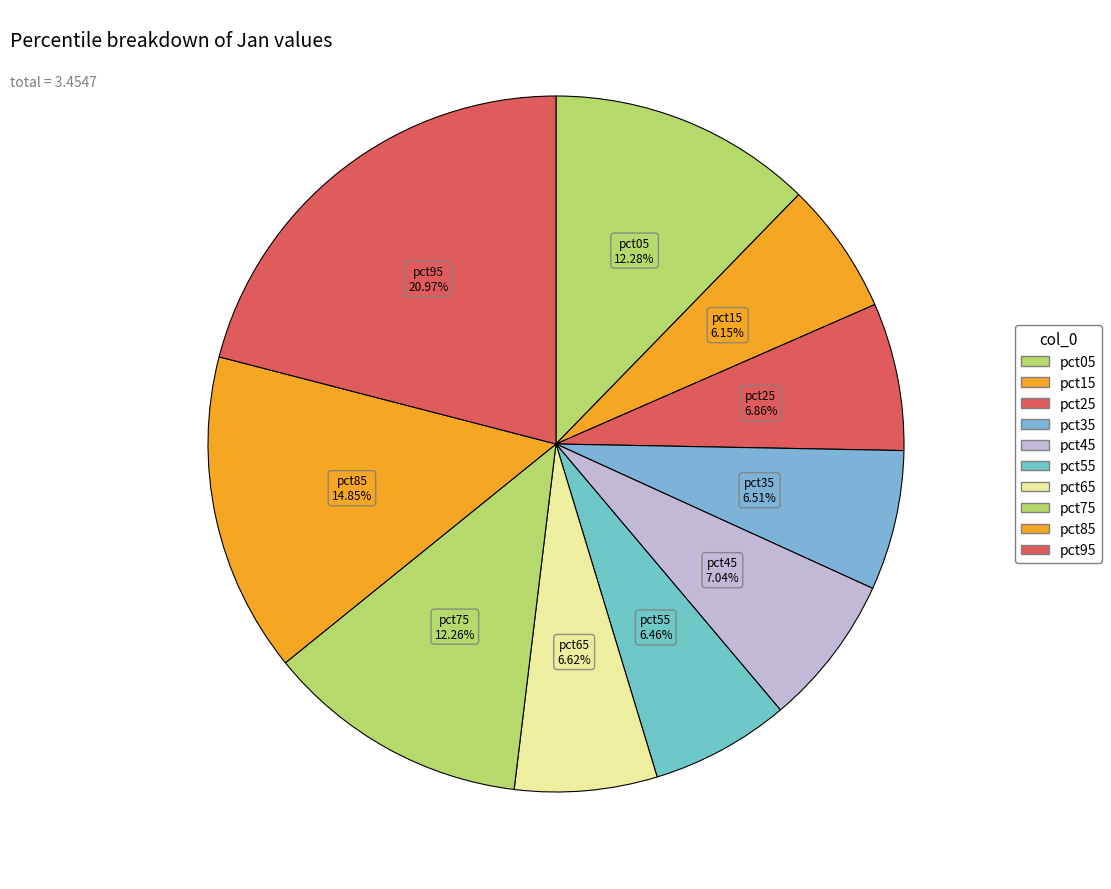

Count the number of slices in the pie.

10